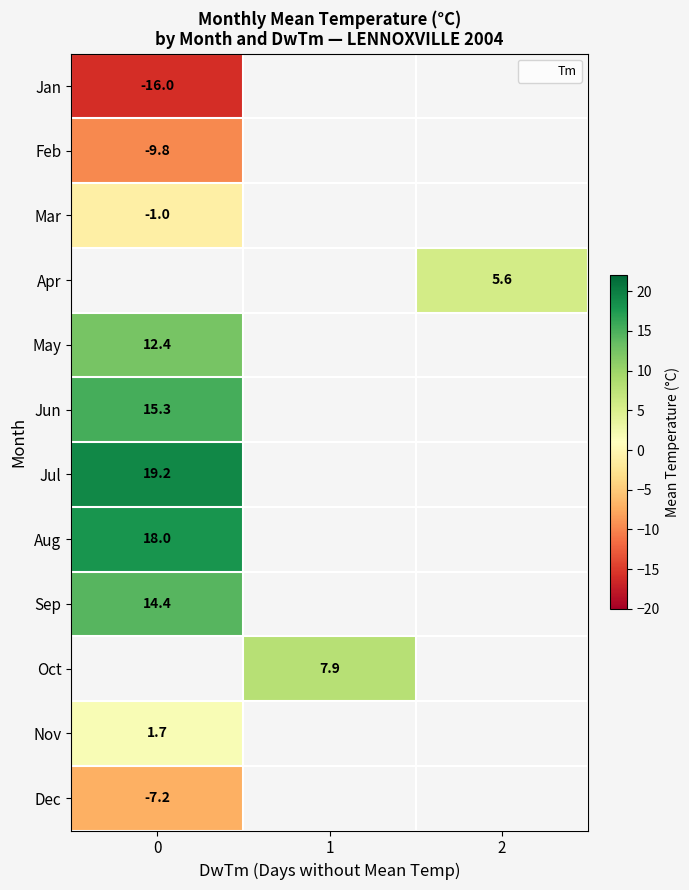

What is the difference between the highest and lowest values at 0?

35.2